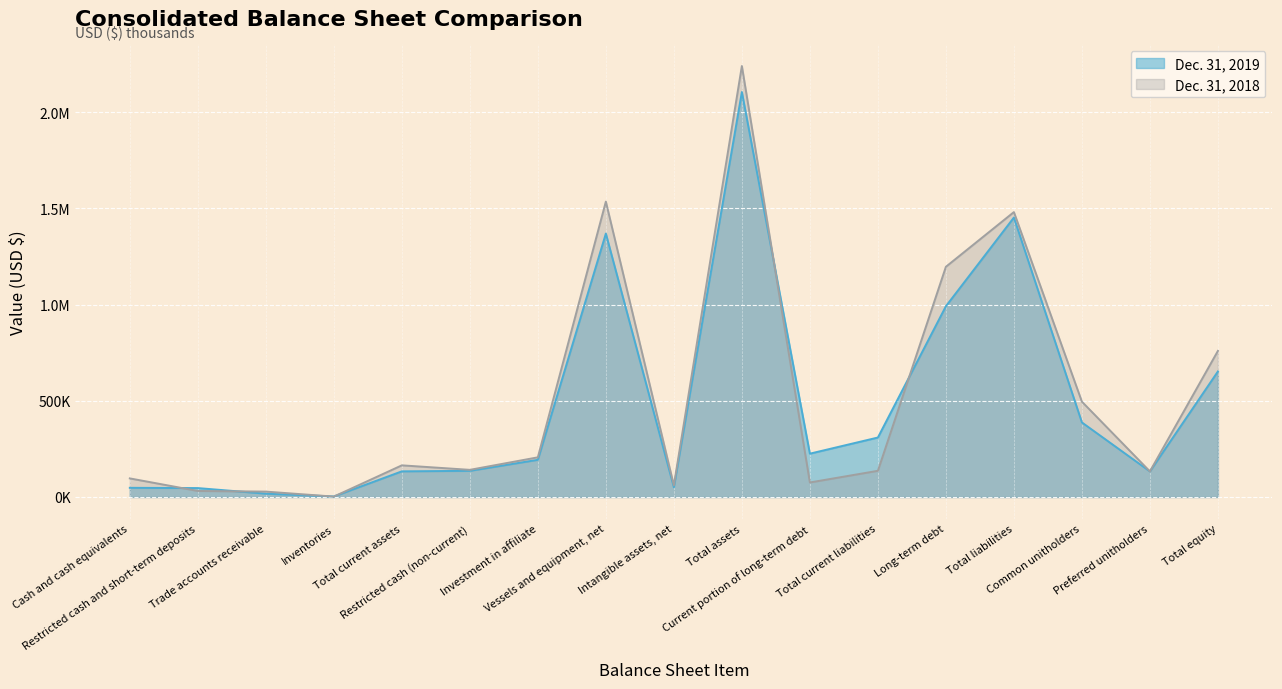

Rank the series by their maximum value, from highest to lowest.

Dec. 31, 2018, Dec. 31, 2019